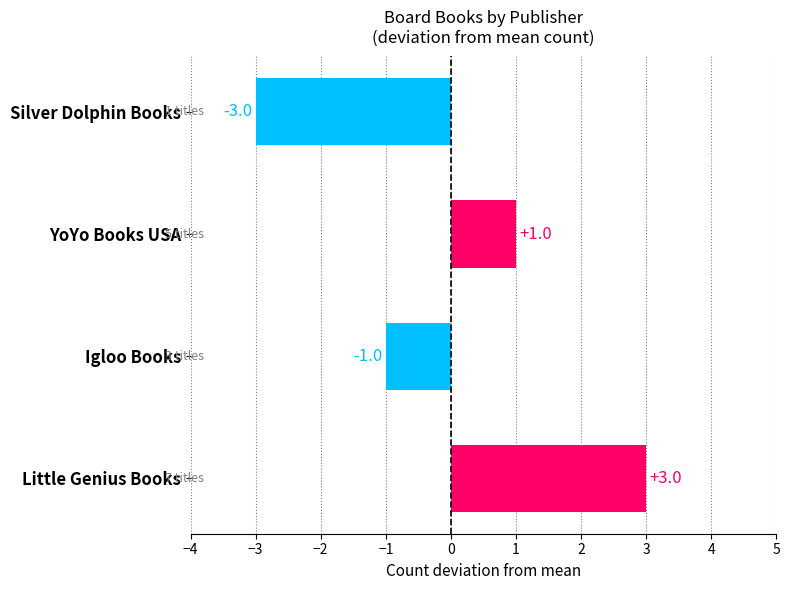

Which has a higher value, Igloo Books or Silver Dolphin Books?

Igloo Books